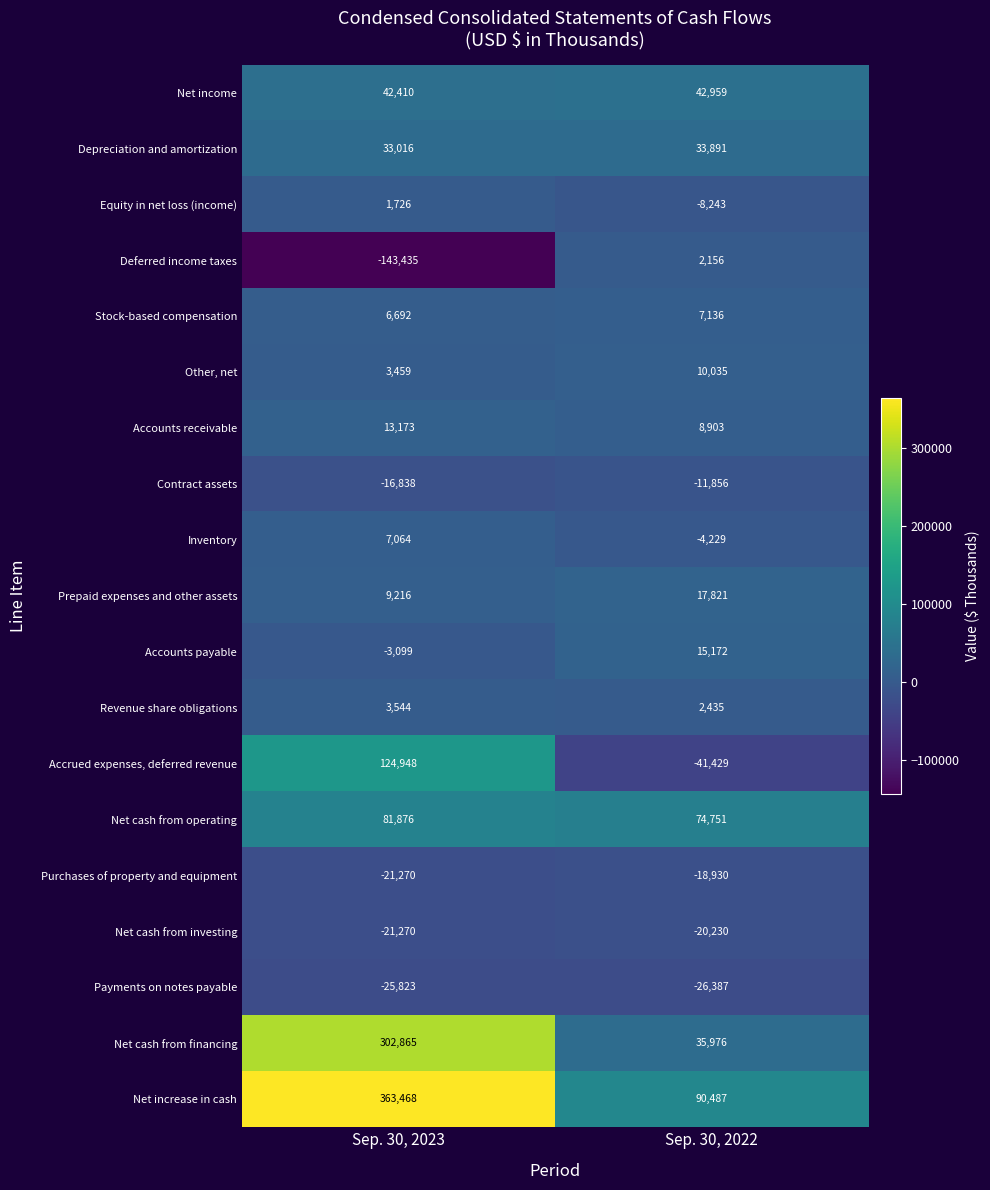

The Net increase in cash series shows 34464 at Sep. 30, 2022. True or false?

False